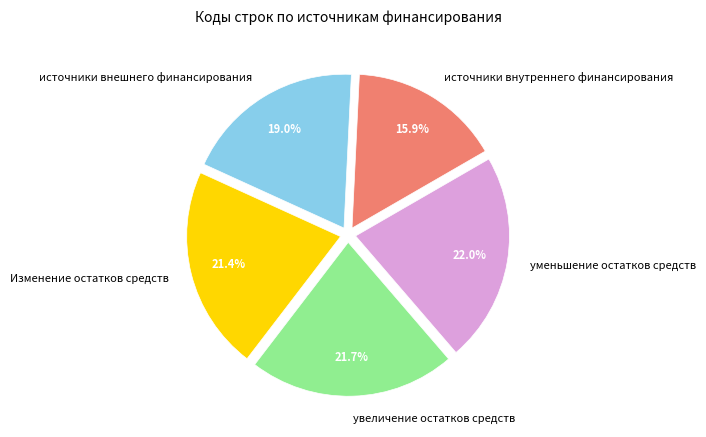

Approximately how many times larger is the value at Изменение остатков средств compared to уменьшение остатков средств?

1.0